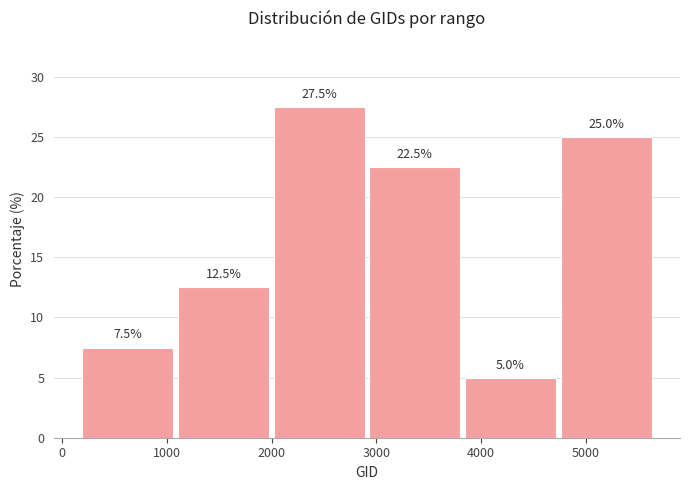

Over which range of the x-axis is the bar tallest?

2000 to 2900